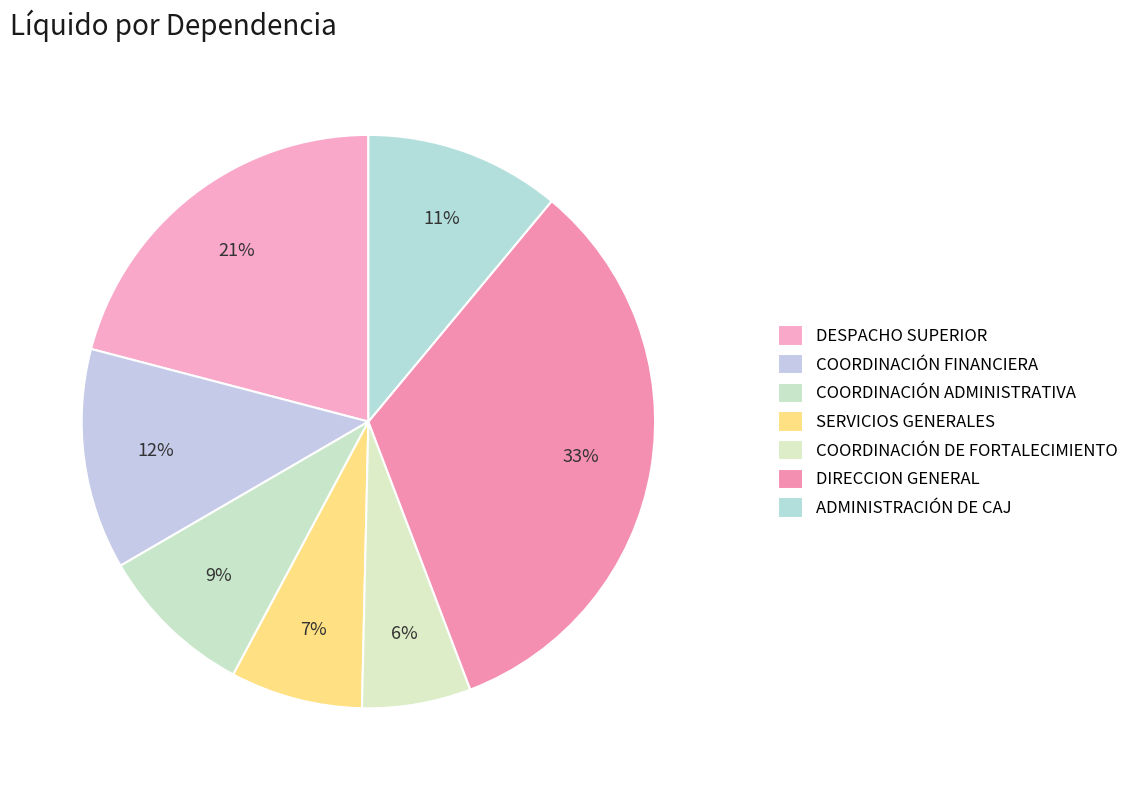

How many segments does this pie chart have?

7